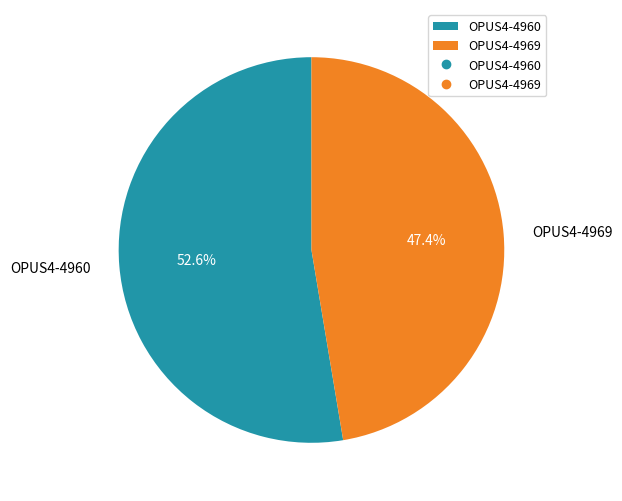

Count the number of slices in the pie.

2